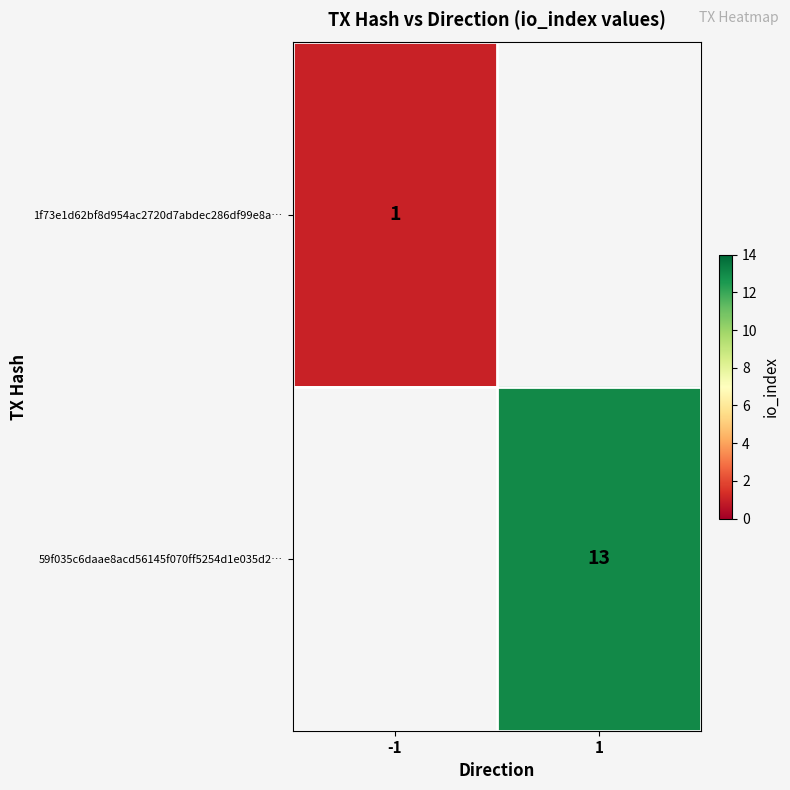

Is it true that 59f035c6daae8acd56145f070ff5254d1e035d2… equals 23 at 1?

False